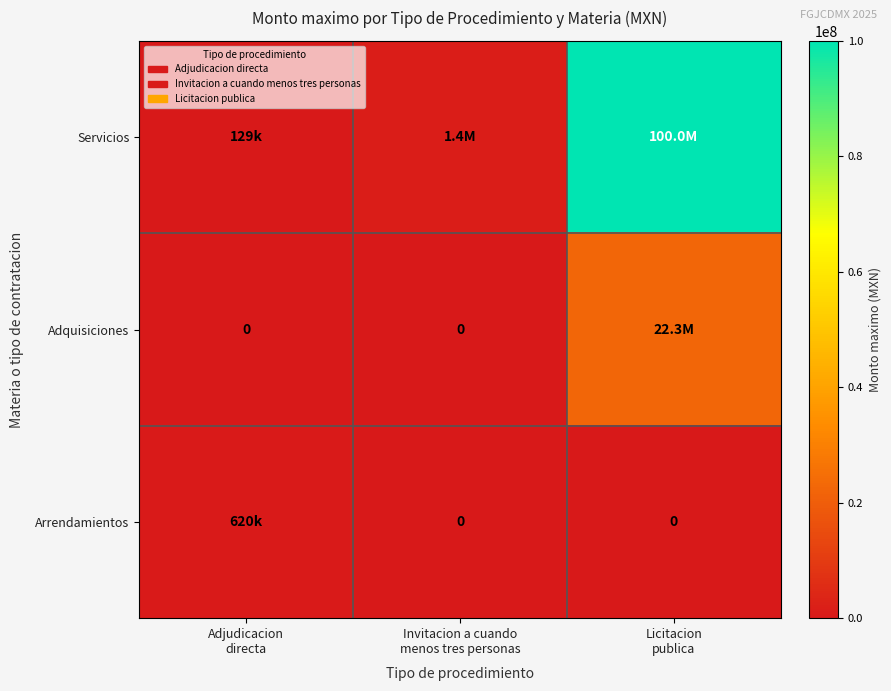

At which category does the chart reach its minimum across all series?

Adjudicacion
directa